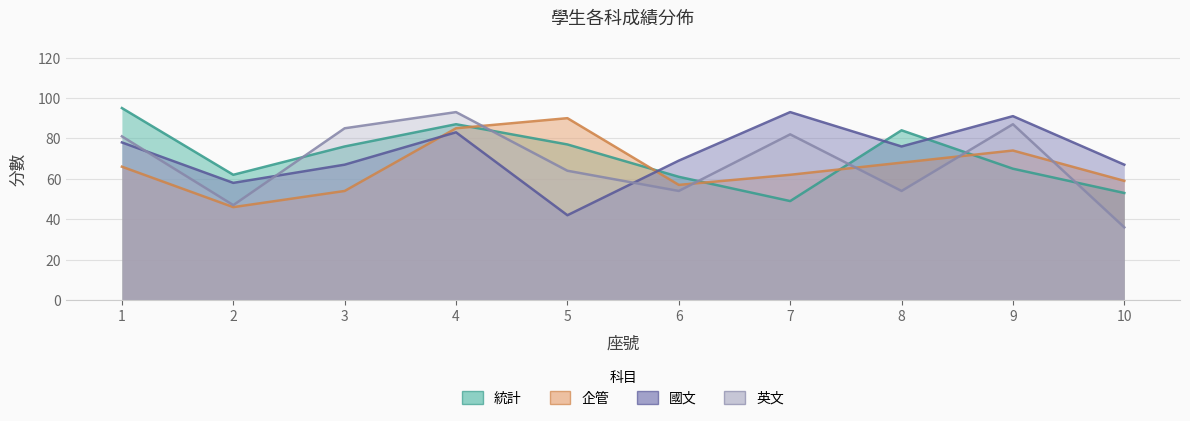

Reading left to right, what are all the values shown in this chart?

統計: 1=95	2=62	3=76	4=87	5=77	6=61	7=49	8=84	9=65	10=53
企管: 1=66	2=46	3=54	4=85	5=90	6=57	7=62	8=68	9=74	10=59
國文: 1=78	2=58	3=67	4=83	5=42	6=69	7=93	8=76	9=91	10=67
英文: 1=81	2=47	3=85	4=93	5=64	6=54	7=82	8=54	9=87	10=36